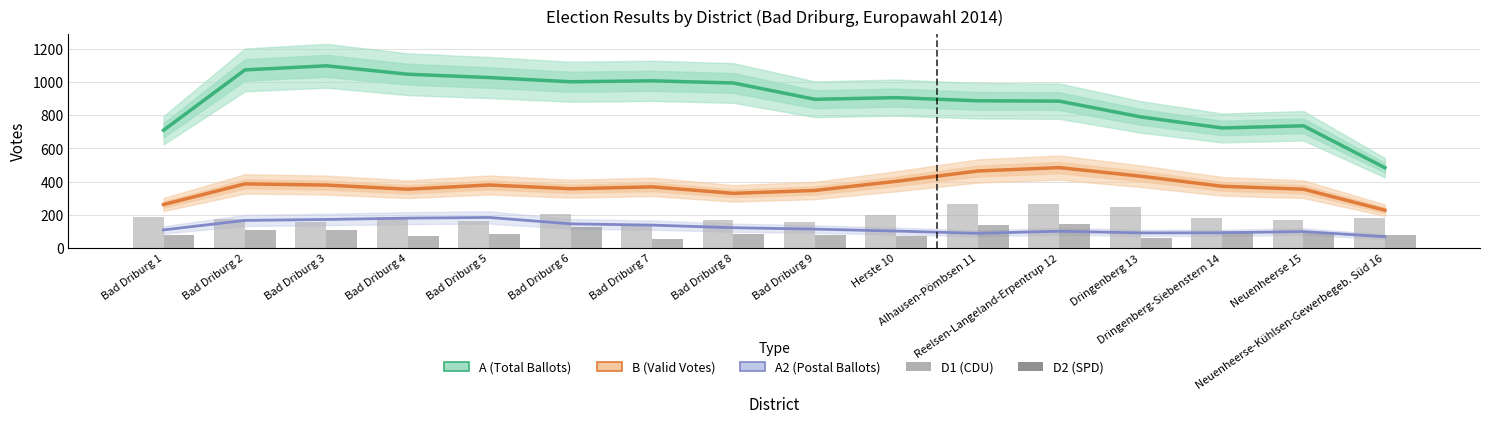

What is the difference between the maximum and second lowest values in the A (Total Ballots) series?

387.3